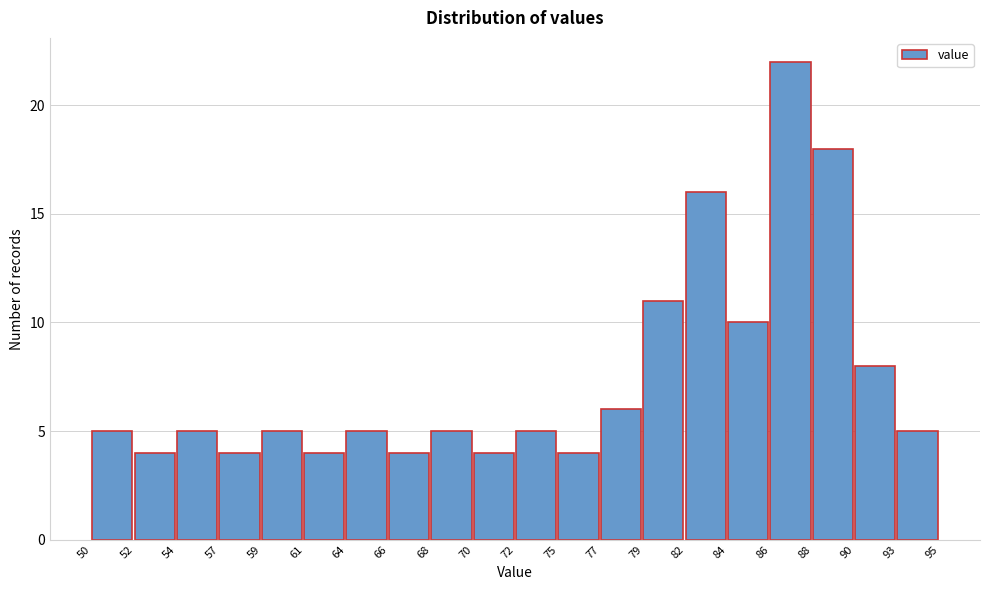

Reading left to right, what are all the values shown in this chart?

5	4	5	4	5	4	5	4	5	4	5	4	6	11	16	10	22	18	8	5